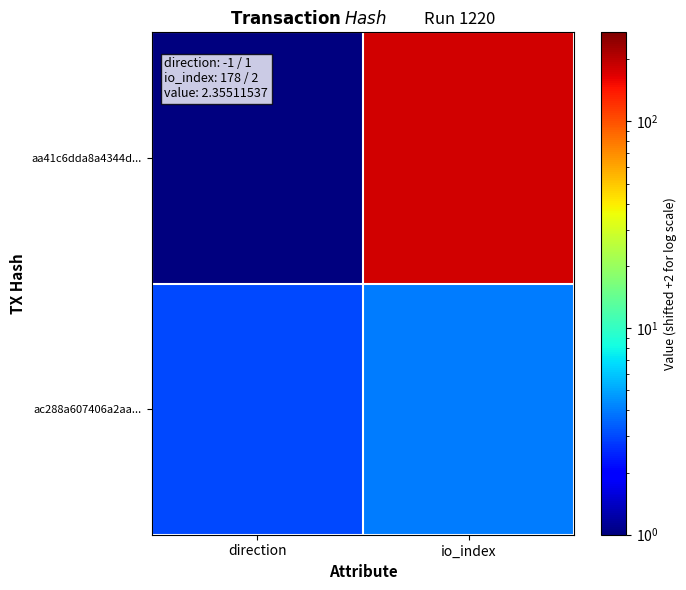

At which category is the sum across all series the highest?

io_index